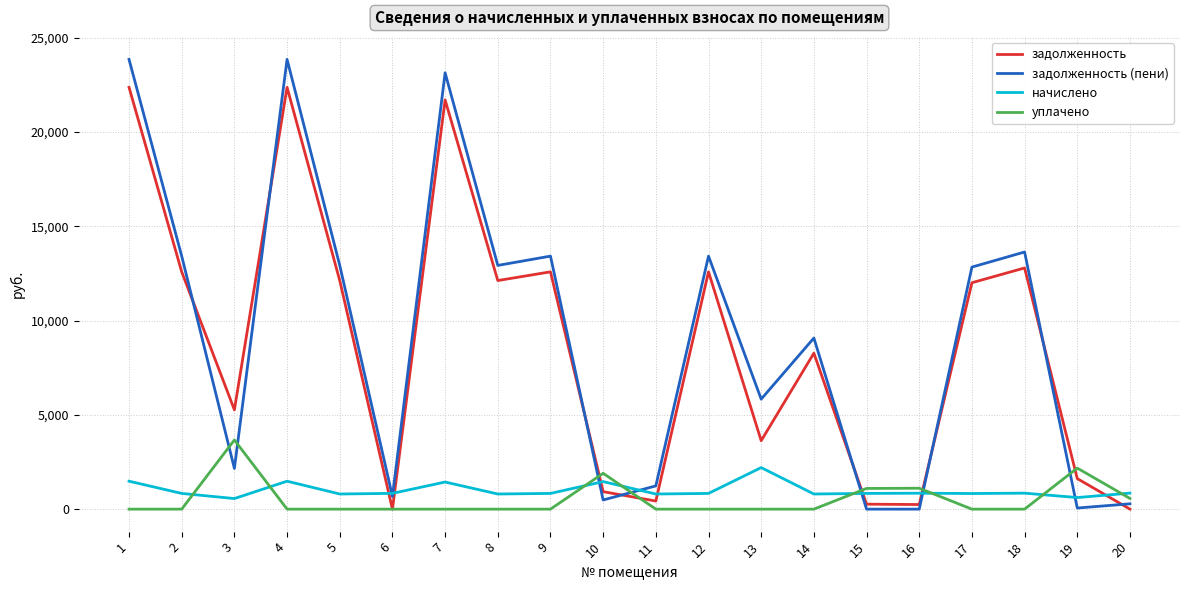

At which category does начислено reach its first local valley?

3